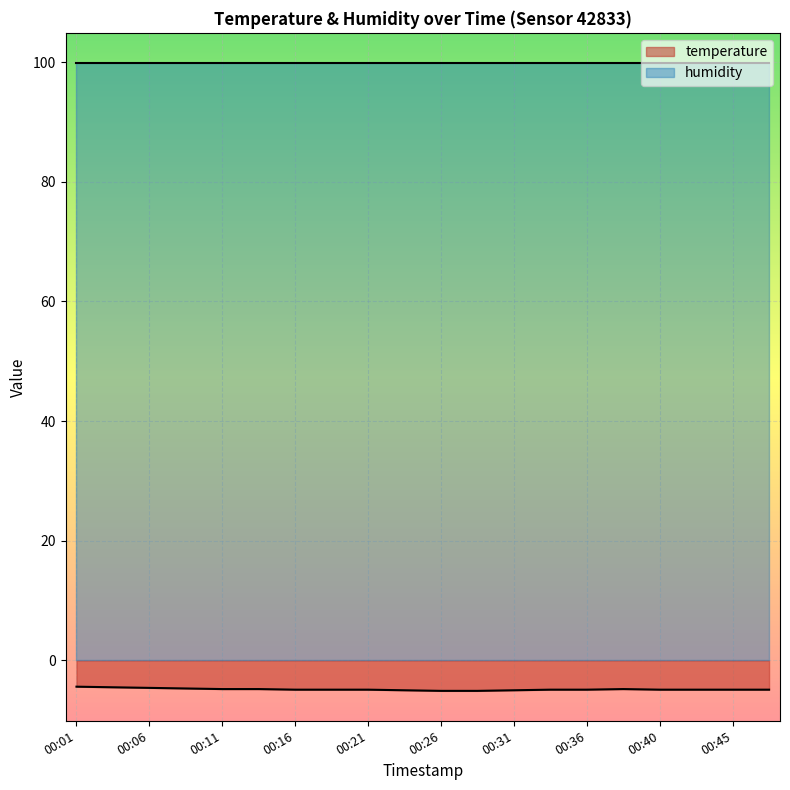

How many lines are shown in the chart?

2